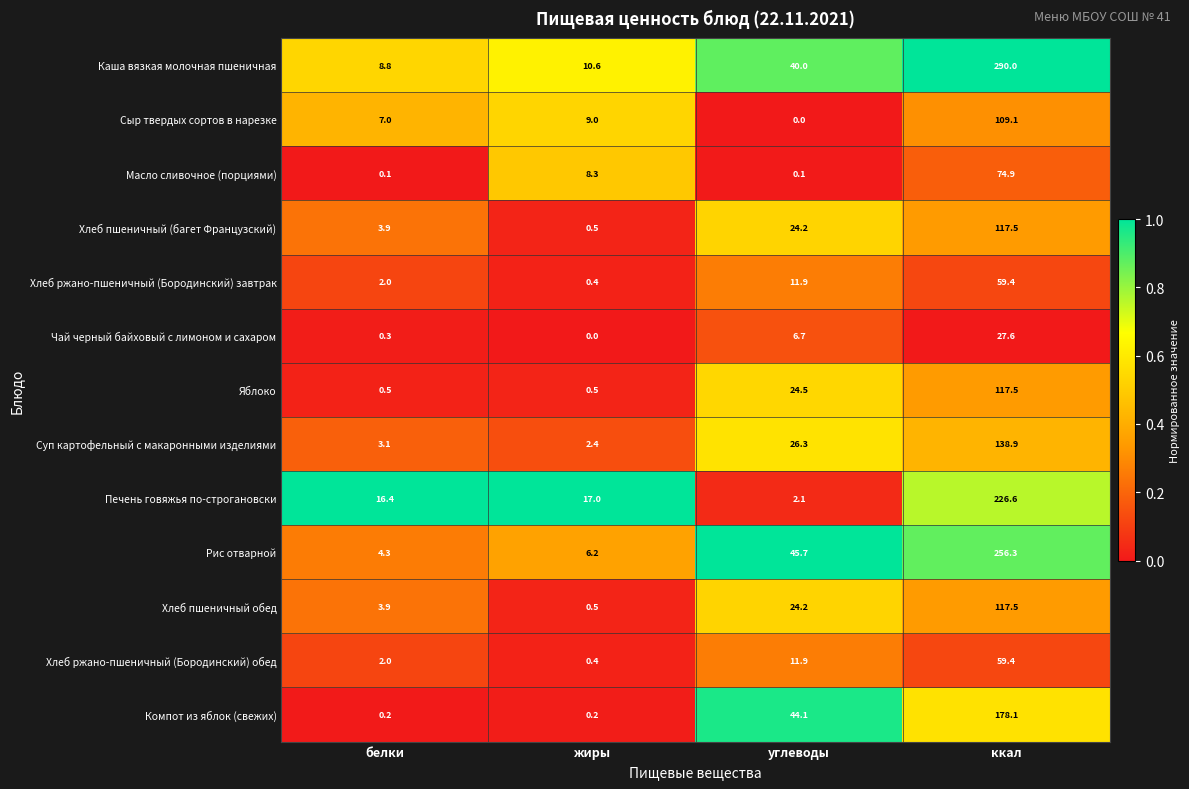

What is the sum of the Чай черный байховый с лимоном и сахаром values at ккал and жиры?

27.6